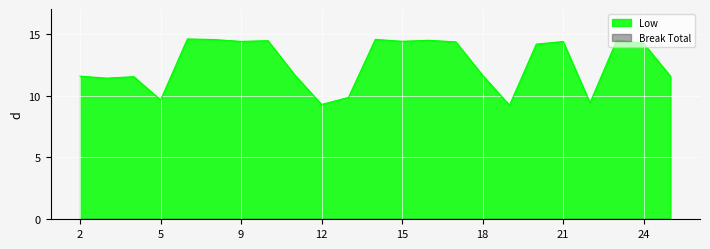

Which has a higher value, 23 or 15?

23